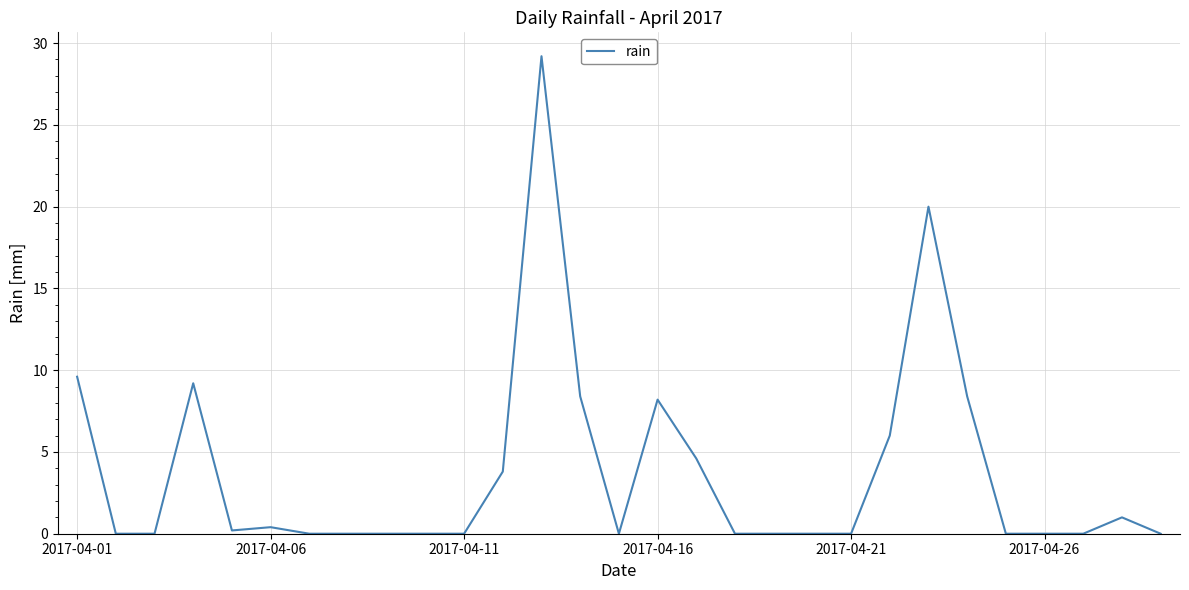

Does the chart display data point markers on the line(s)?

No